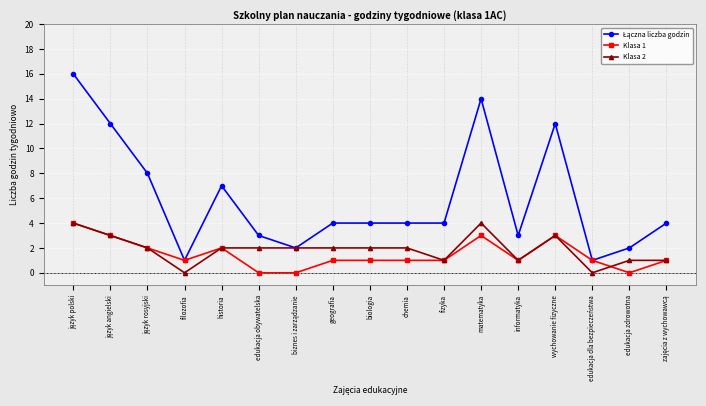

At which category does Klasa 2 reach its first local valley?

filozofia